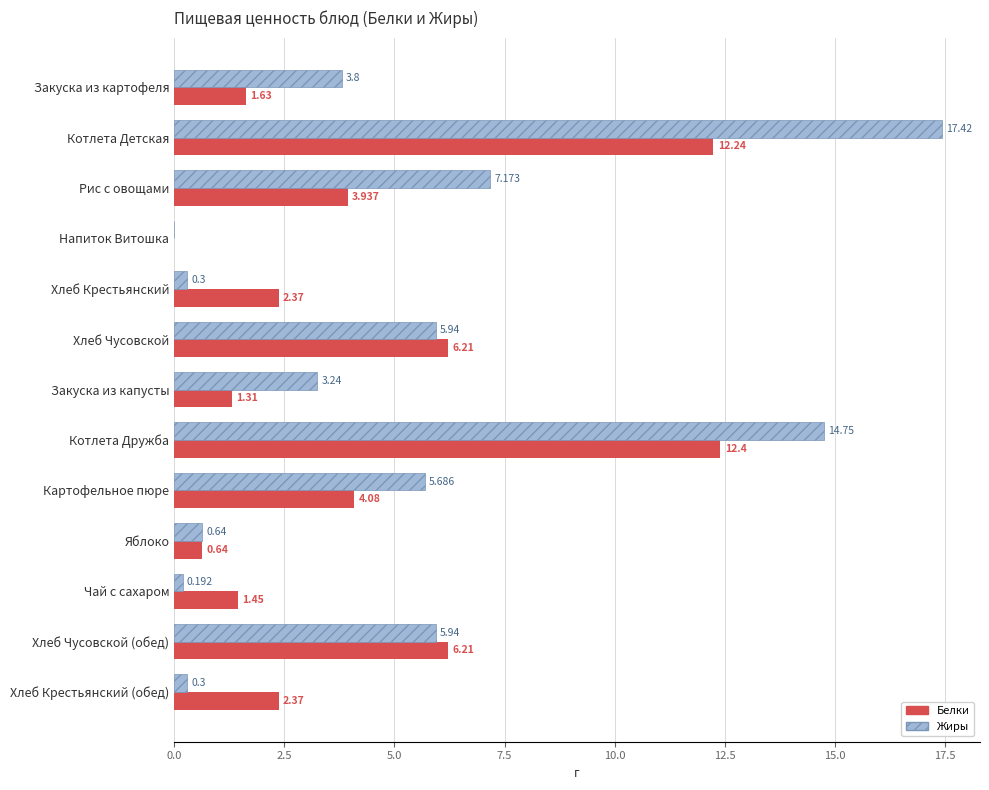

At which label is Жиры closest to 8?

Рис с овощами